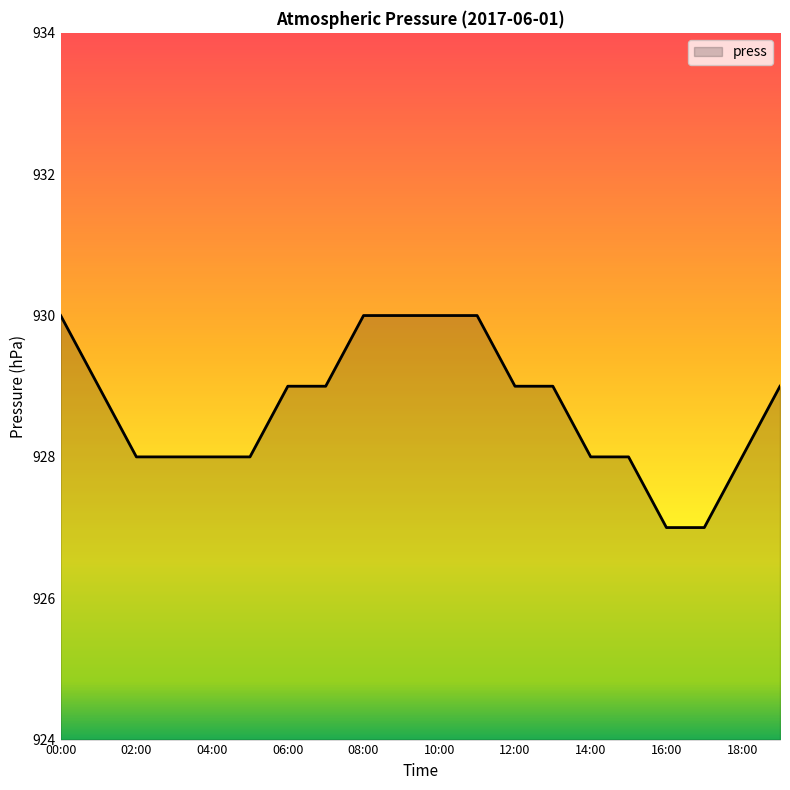

What is the difference between the maximum and minimum values?

3